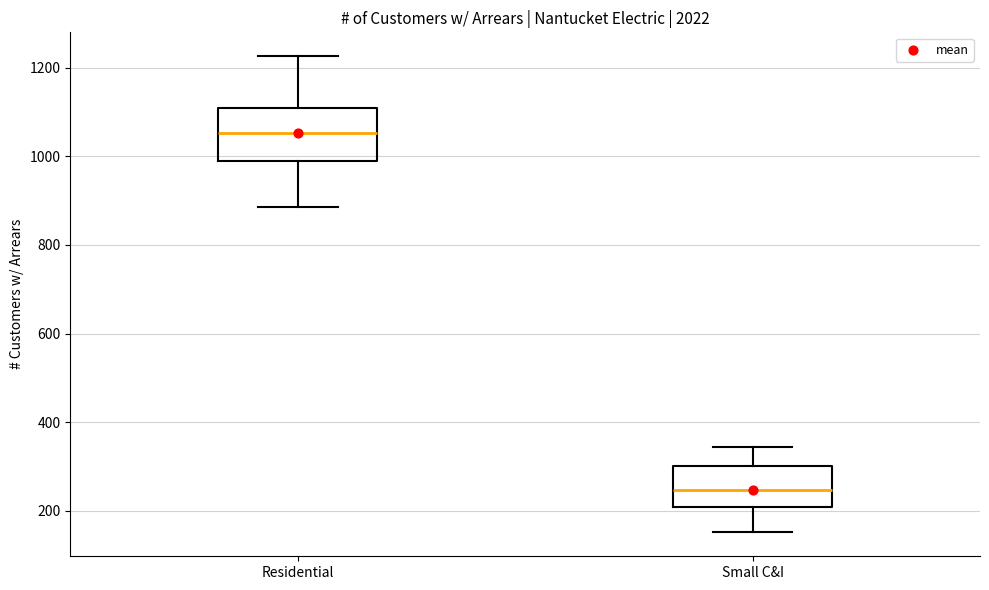

Which box is the tallest, from its lower edge to its upper edge?

Residential